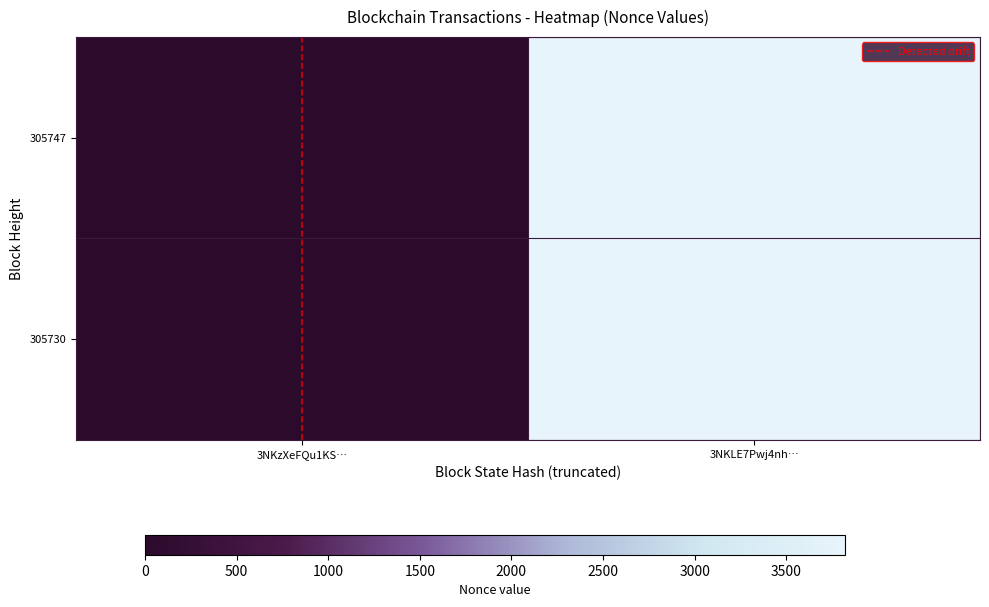

Which has a higher value, 3NKLE7Pwj4nh… or 3NKzXeFQu1KS…?

3NKLE7Pwj4nh…